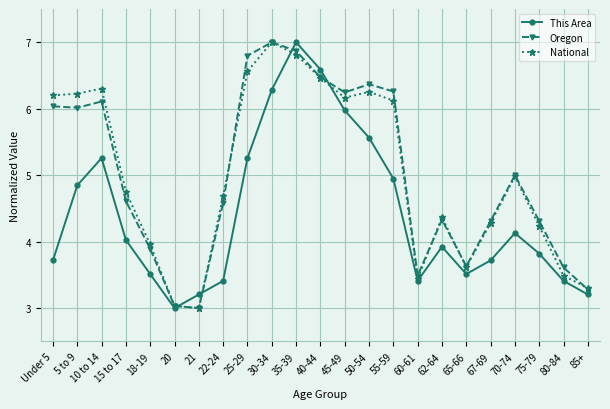

What are all the series names shown in the legend?

This Area, Oregon, National